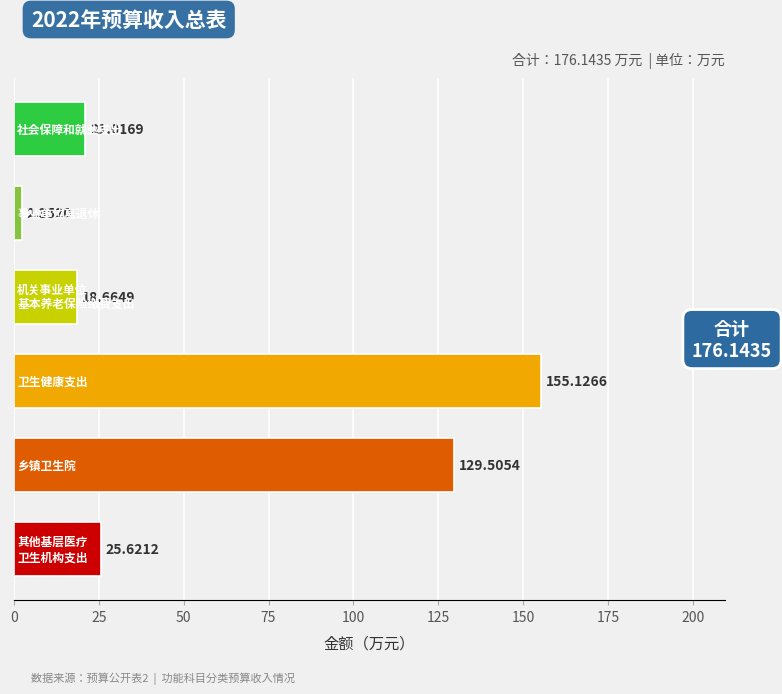

How many values are below 25?

3